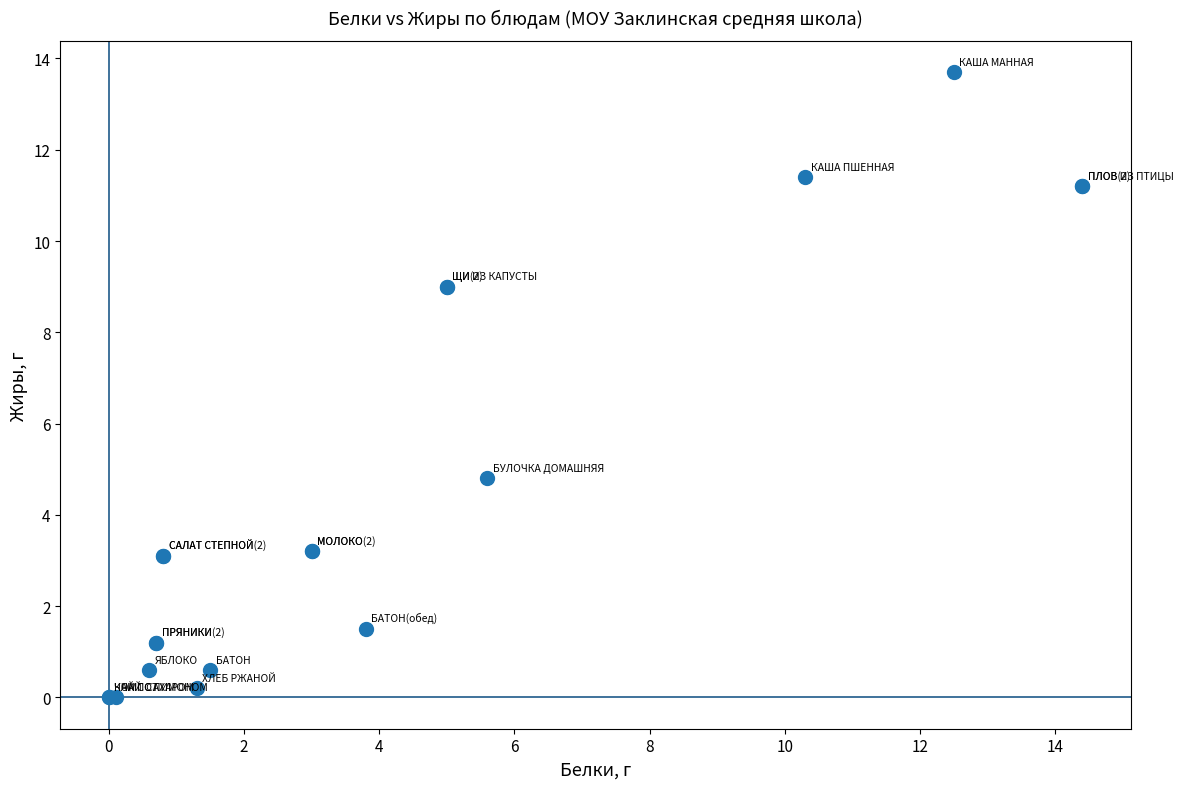

What Y value in the scatter plot is closest to 6?

4.8